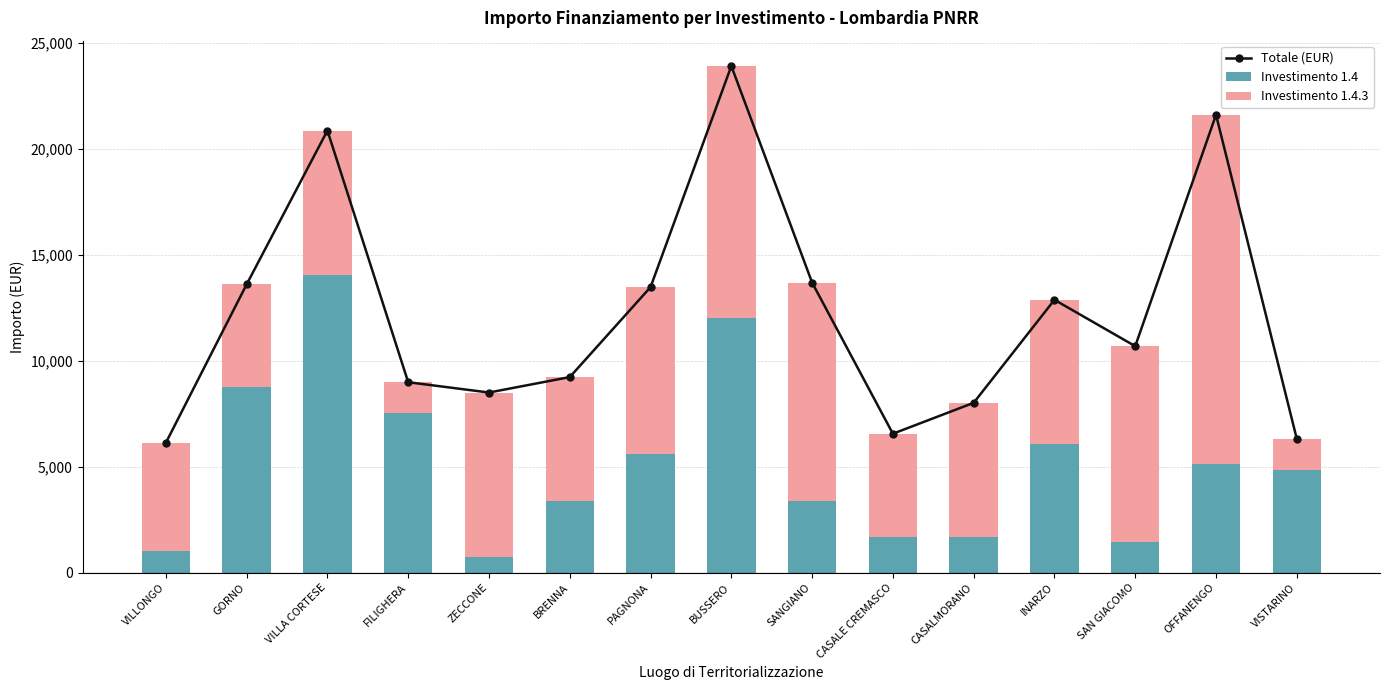

At which category does the chart reach its peak across all series?

BUSSERO